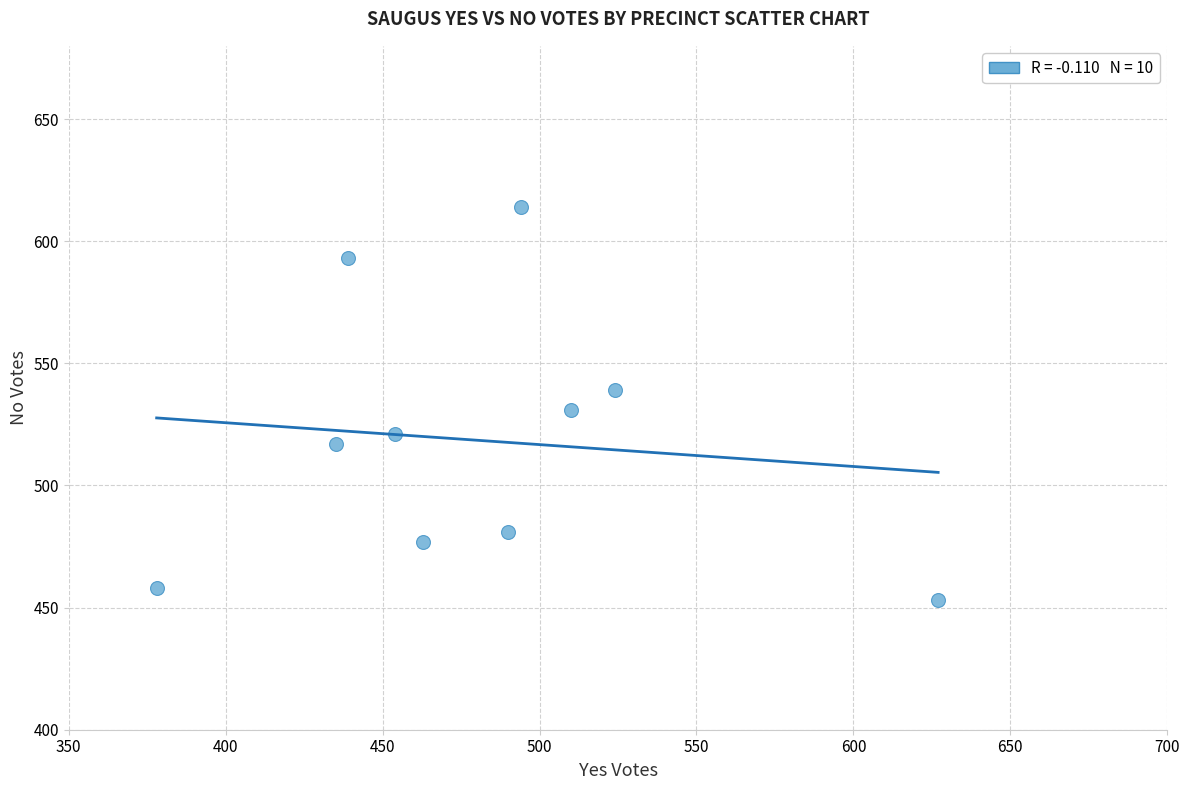

What is the range of X values (max minus min)?

249